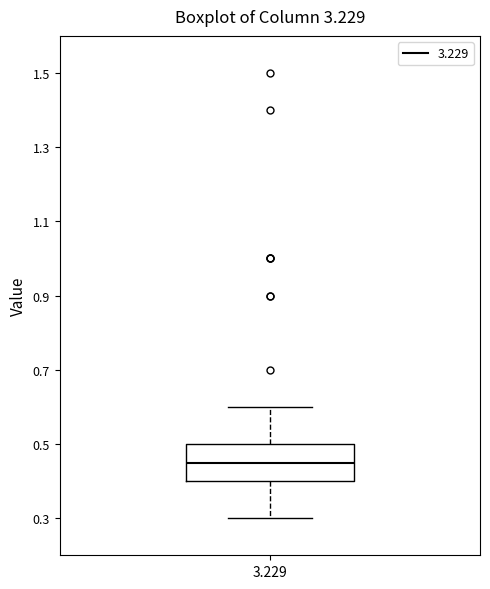

Transcribe this box plot: give where the median line is, the range the box spans, and where the two whiskers end, as read against the y-axis. The values are not printed on the chart, so give them approximately, as read against the axis.

median 0.46, box 0.40 to 0.50, whiskers 0.30 to 0.60